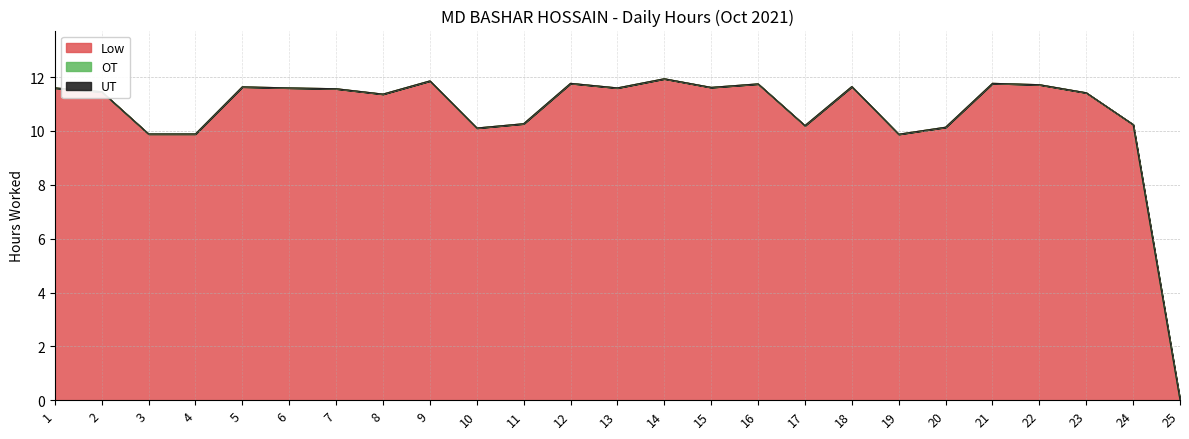

At 5, list the series in order from largest to smallest.

Low, OT, UT